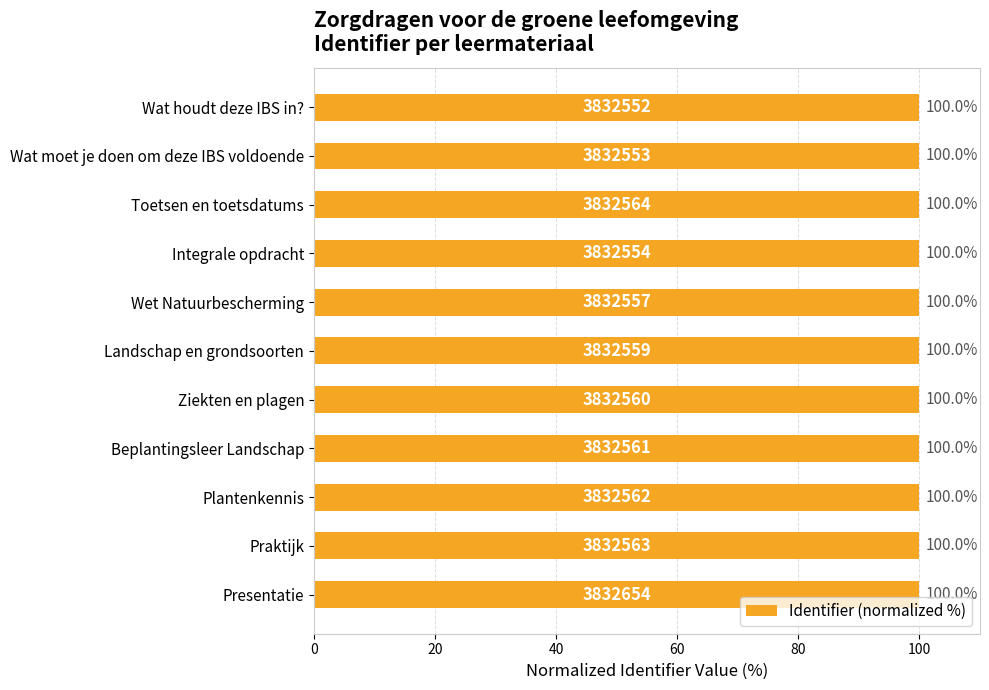

The value at Integrale opdracht is 57.8. True or false?

False